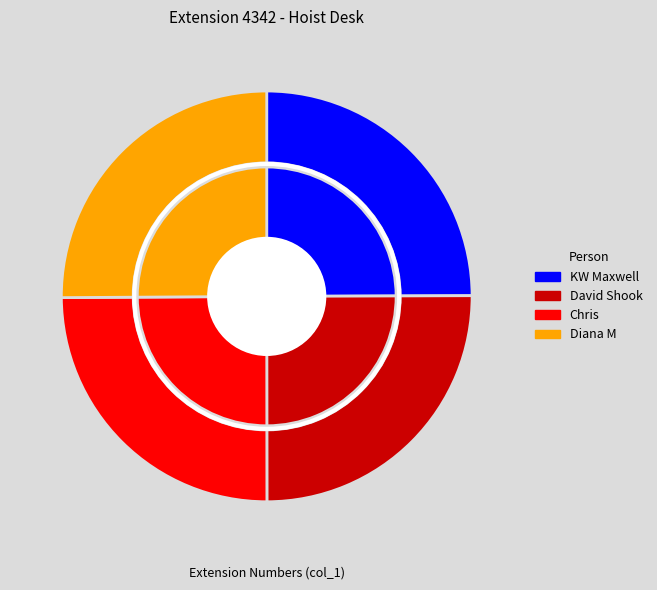

Rank the categories by value from lowest to highest.

Chris, KW Maxwell, David Shook, Diana M